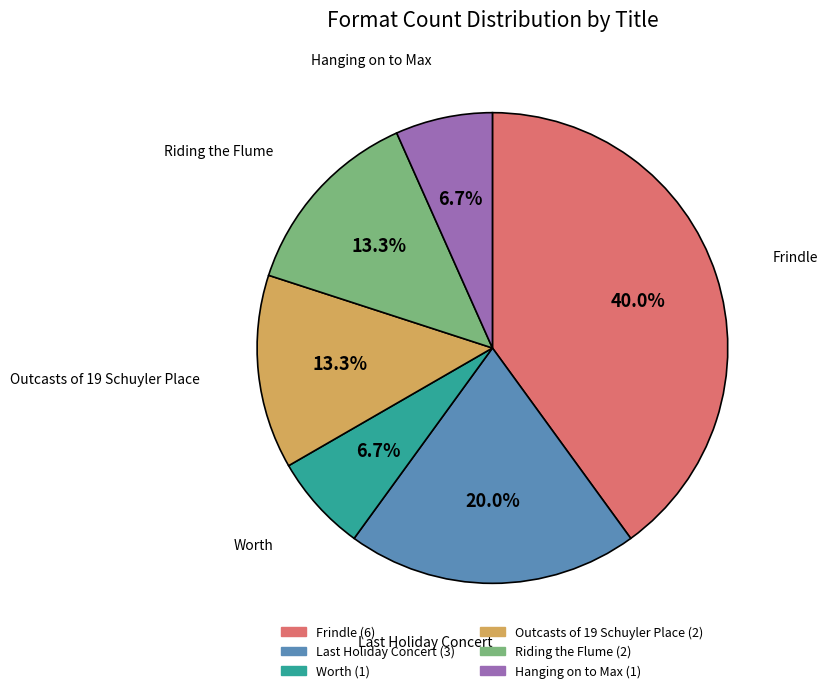

Between Frindle and Worth, which is larger?

Frindle